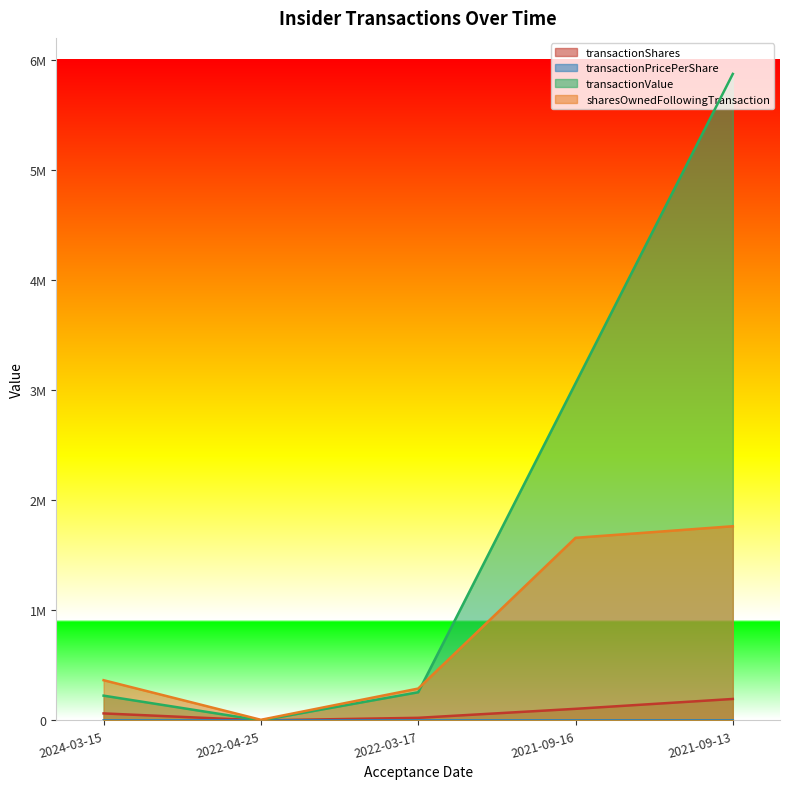

True or false: sharesOwnedFollowingTransaction has more than 2 points higher than both neighbors.

False